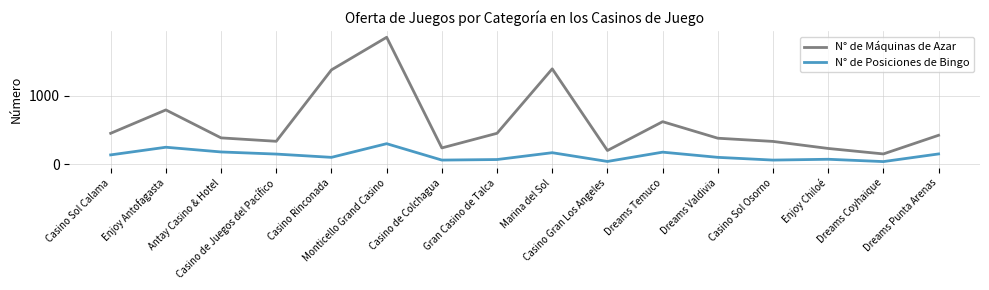

What is the spread (max minus min) of values at Dreams Temuco?

446